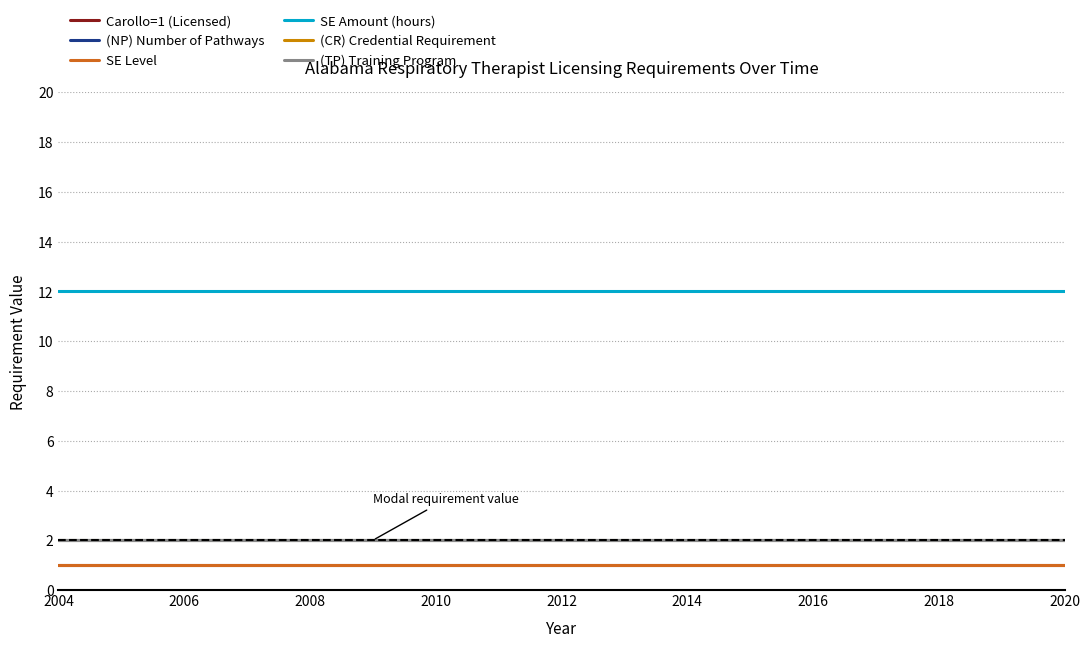

True or false: Carollo=1 (Licensed) has more than 0 interior local peaks.

False